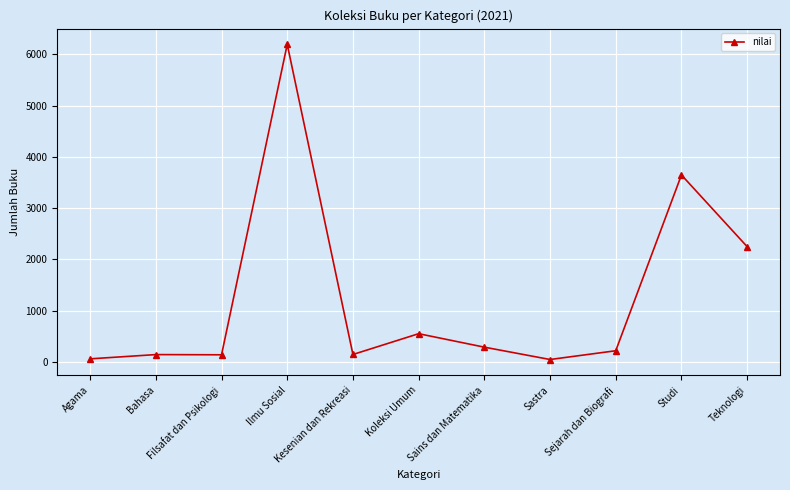

What is the difference between the second highest and second lowest values?

3591